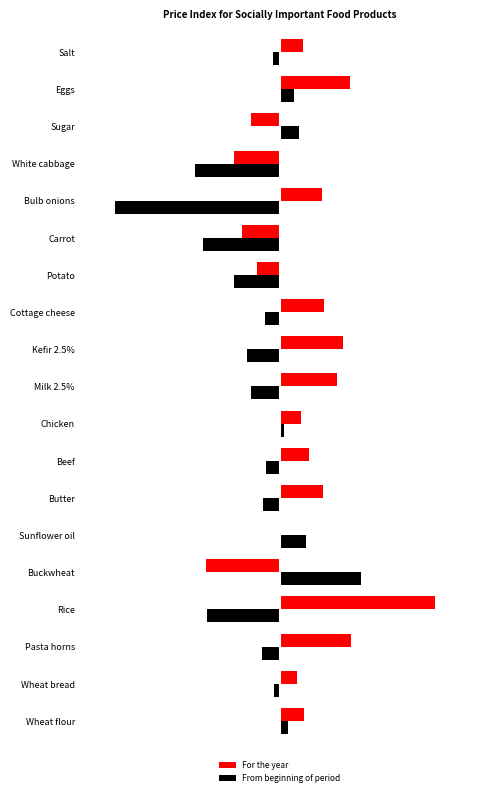

What is the average value of the From beginning of period series?

-8.0